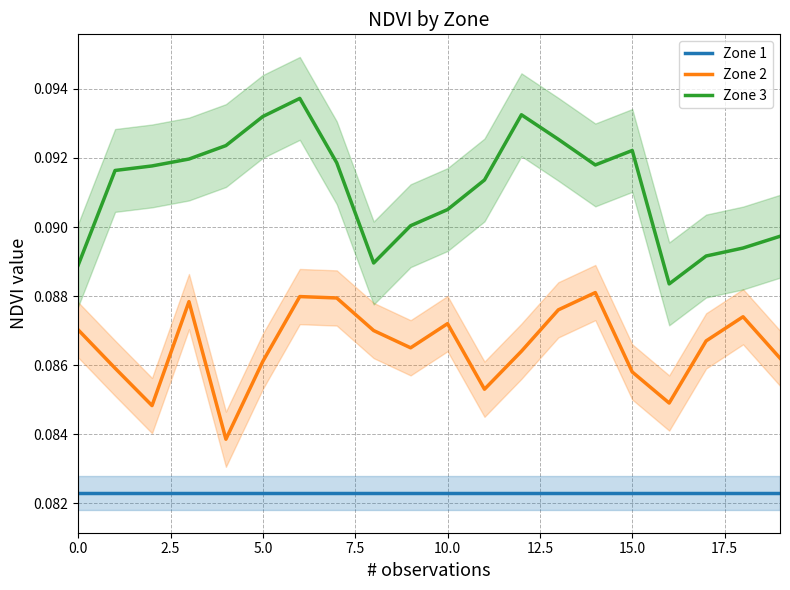

Rank the series by their average value, from lowest to highest.

Zone 1, Zone 2, Zone 3